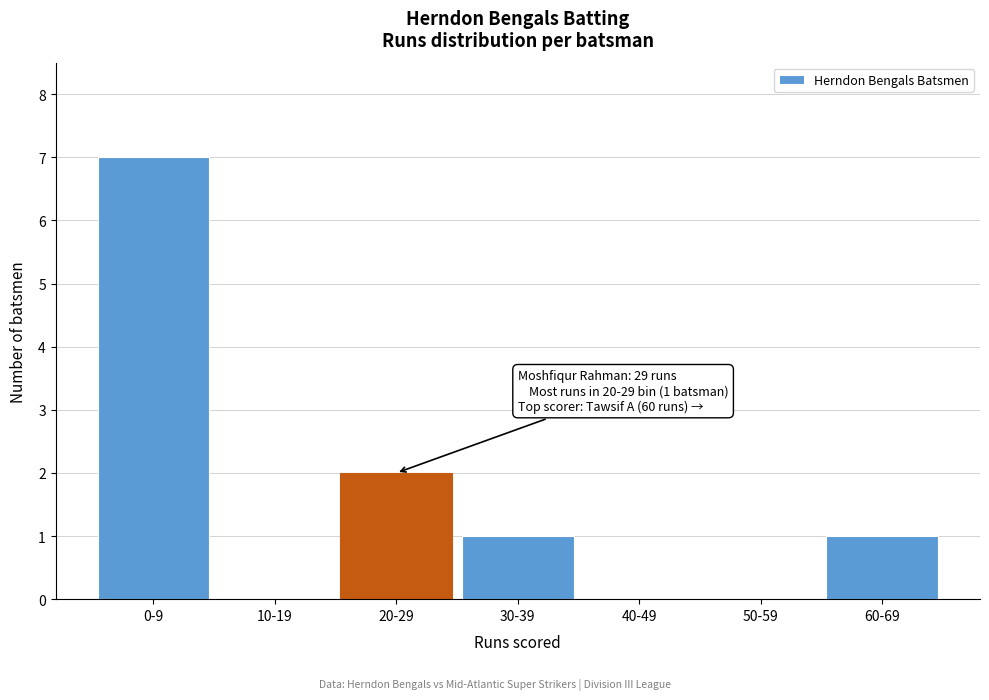

Reading left to right, transcribe all the data shown in this chart.

0-9=7	10-19=0	20-29=2	30-39=1	40-49=0	50-59=0	60-69=1